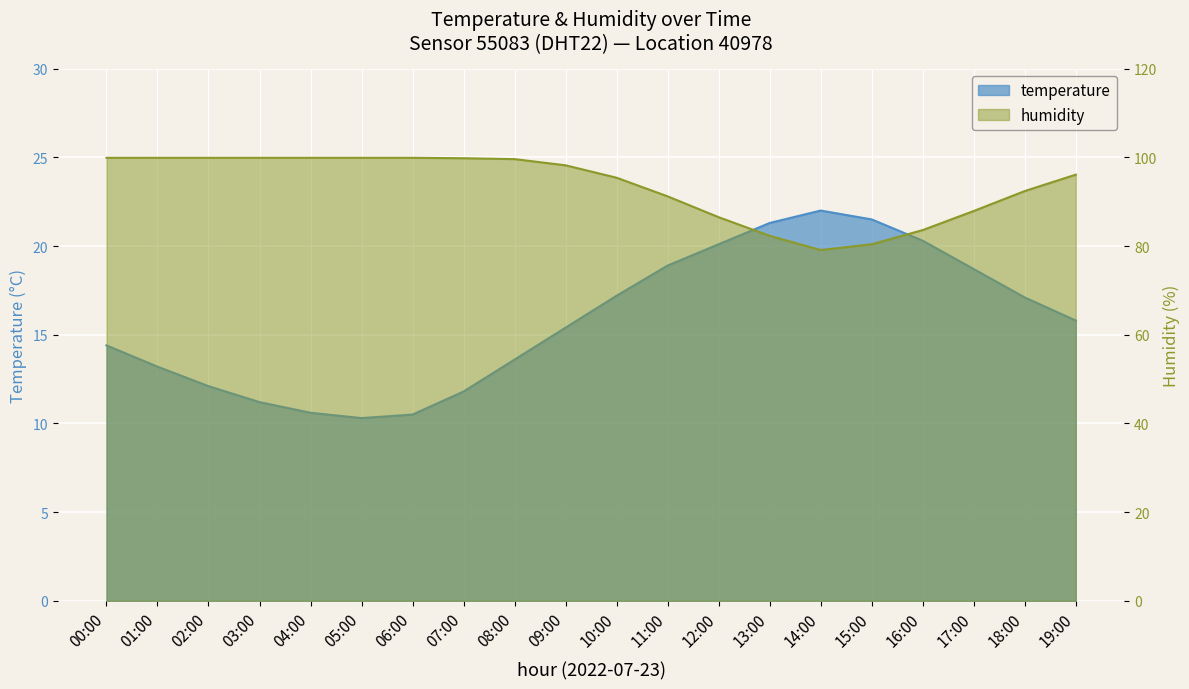

At which label is humidity closest to 89?

17:00